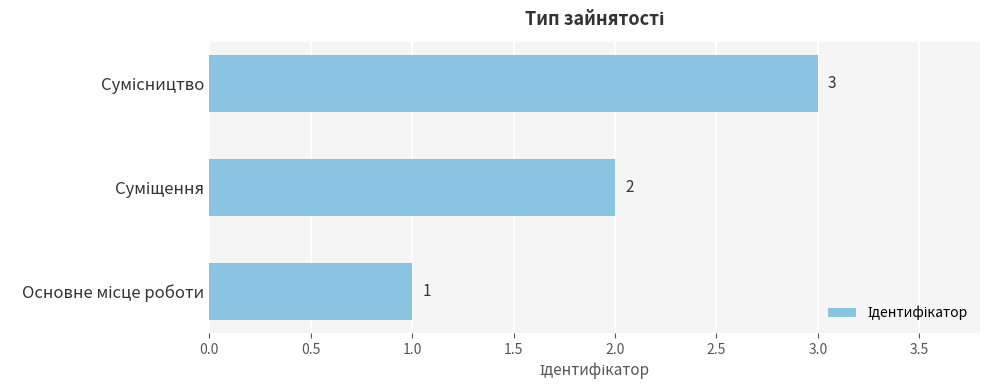

How many values are between 1 and 3?

3